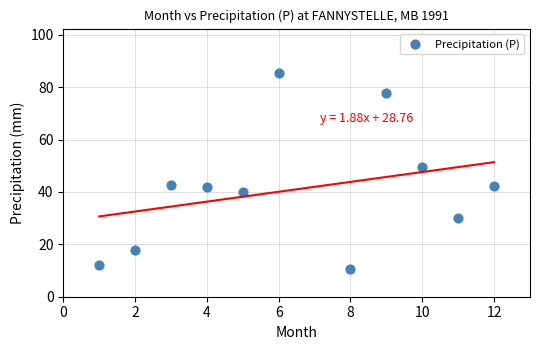

What is the average X value?

6.5